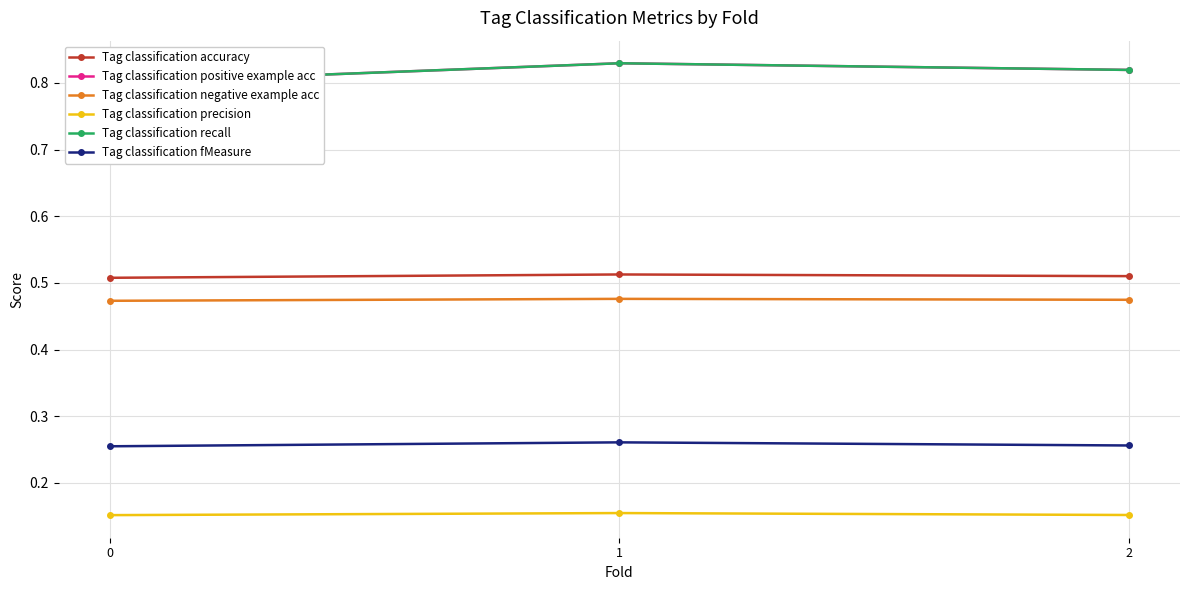

What are all the series names shown in the legend?

Tag classification accuracy, Tag classification positive example acc, Tag classification negative example acc, Tag classification precision, Tag classification recall, Tag classification fMeasure